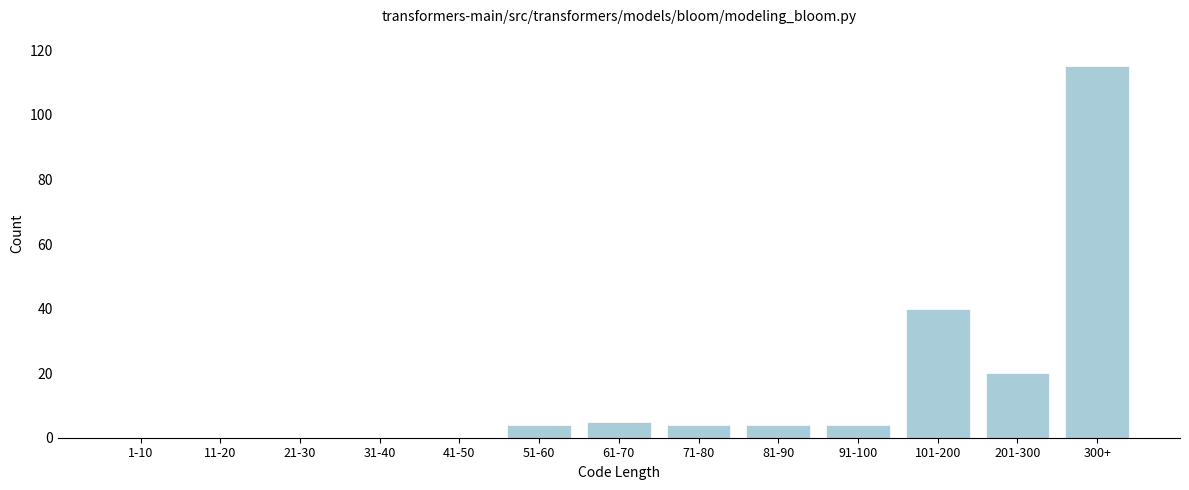

Reading left to right, what are all the values shown in this chart?

1-10=0	11-20=0	21-30=0	31-40=0	41-50=0	51-60=4	61-70=5	71-80=4	81-90=4	91-100=4	101-200=40	201-300=20	300+=115